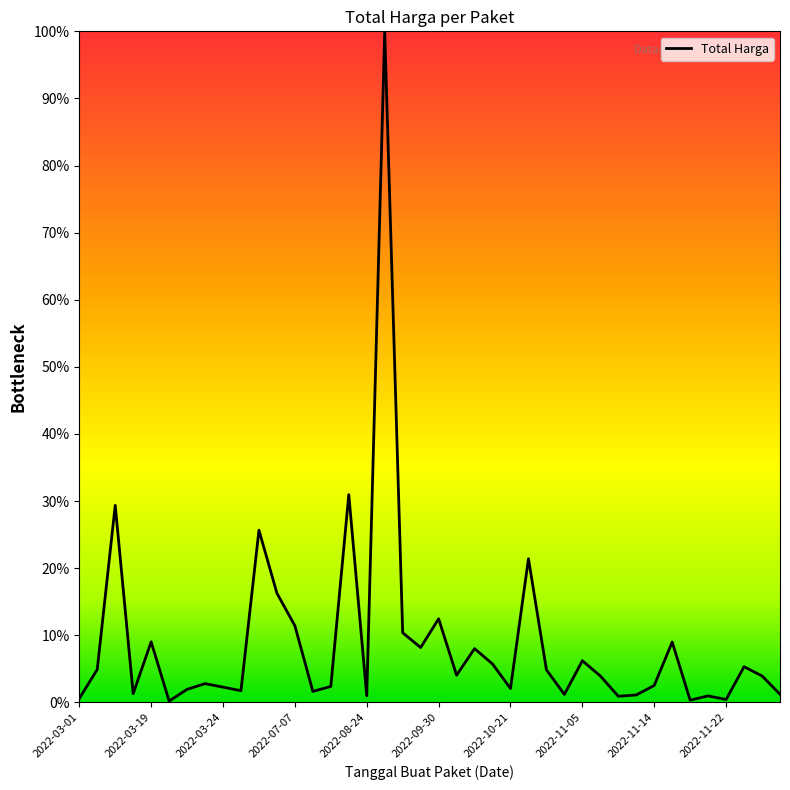

What is the difference between the maximum and minimum values?

99.8